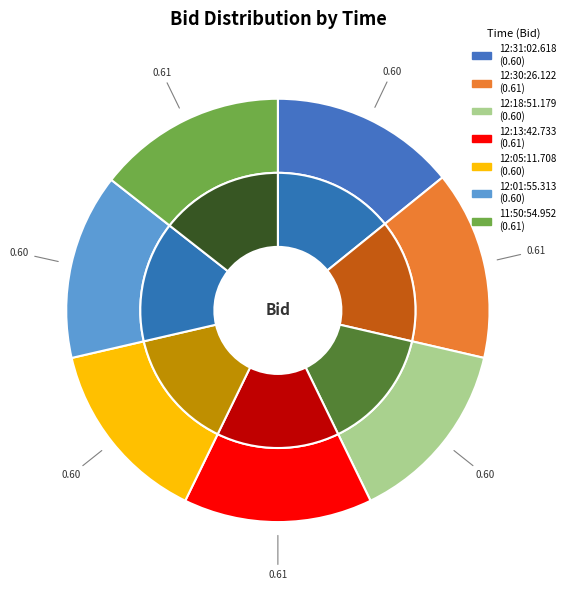

Is there any slice that represents more than half of the pie?

No